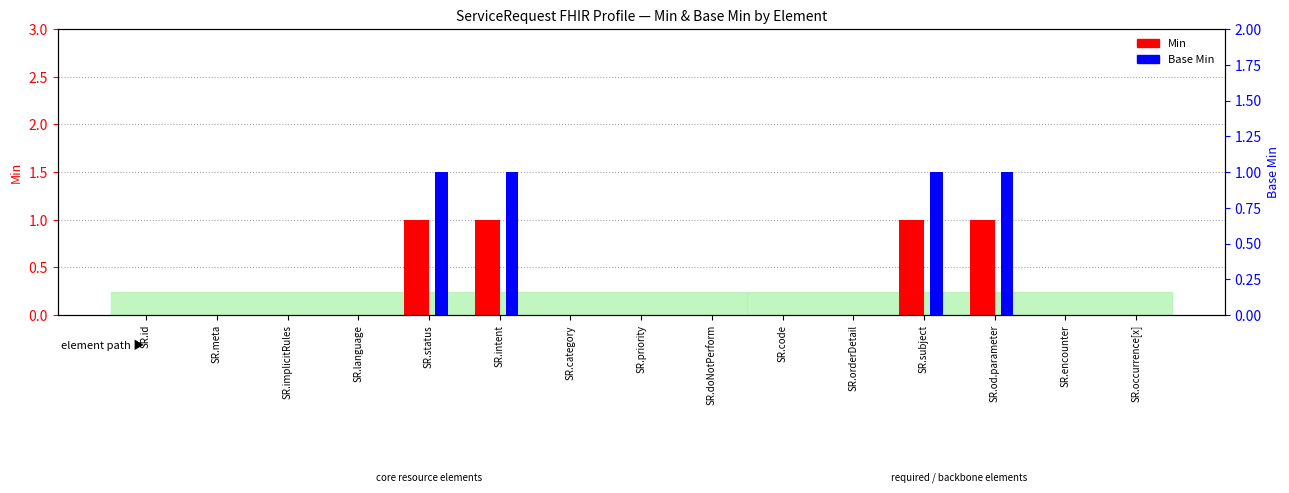

Reading left to right, list all the values displayed in this chart.

Min: 0	0	0	0	1	1	0	0	0	0	0	1	1	0	0
Base Min: 0	0	0	0	1	1	0	0	0	0	0	1	1	0	0